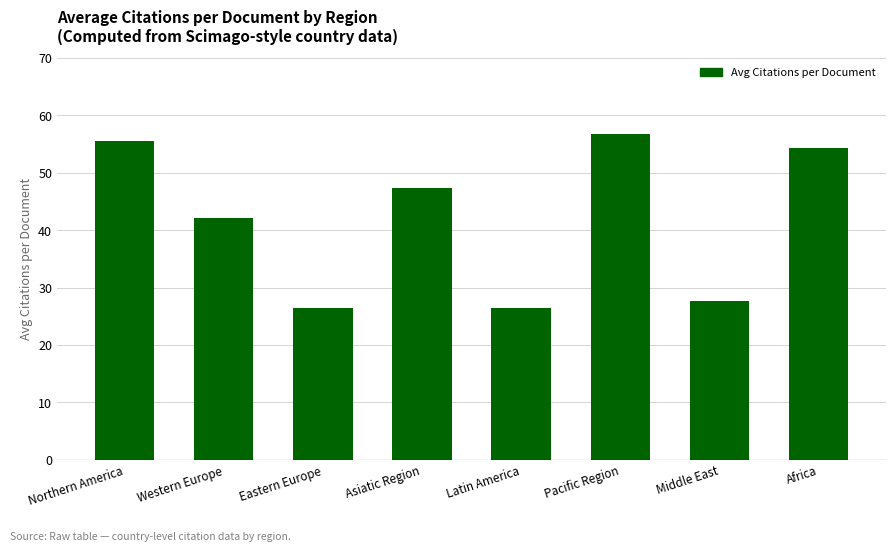

Are the bars horizontal?

No